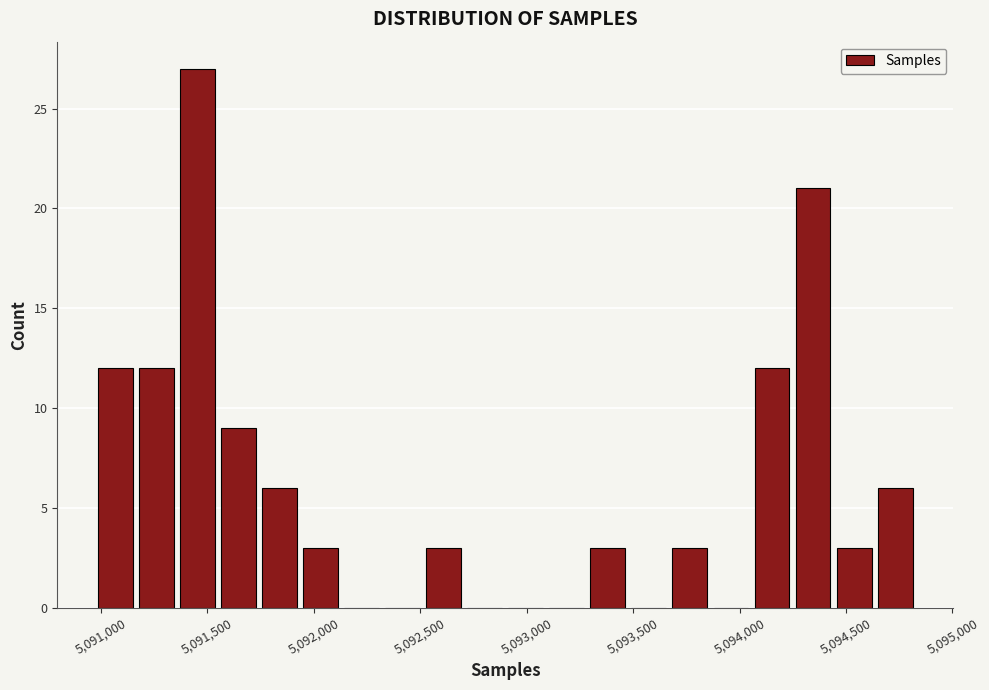

Around what value on the x-axis is the tallest bar? Give the approximate position of its centre, as read against the axis.

5091450